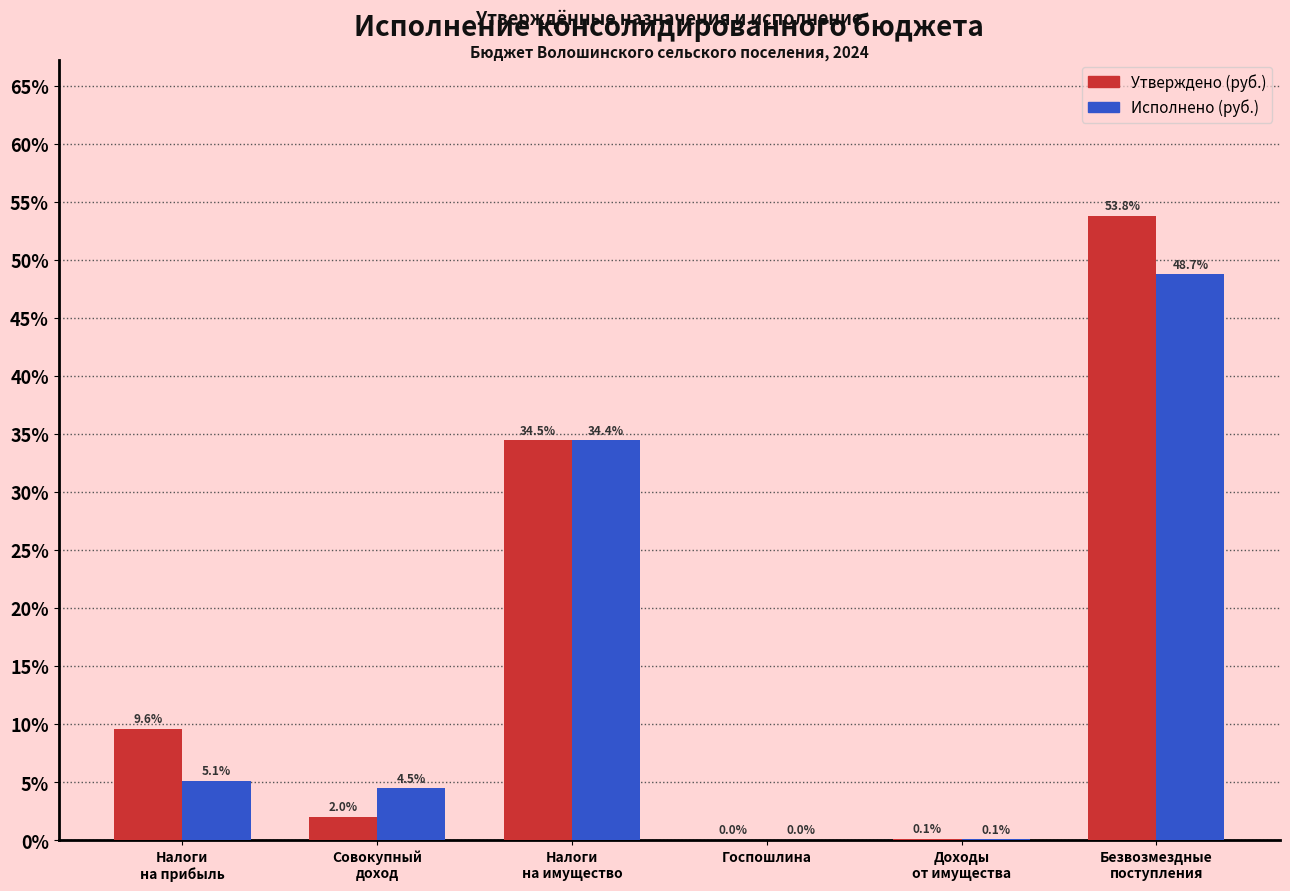

Which series has the largest total across all categories?

Утверждено (руб.)